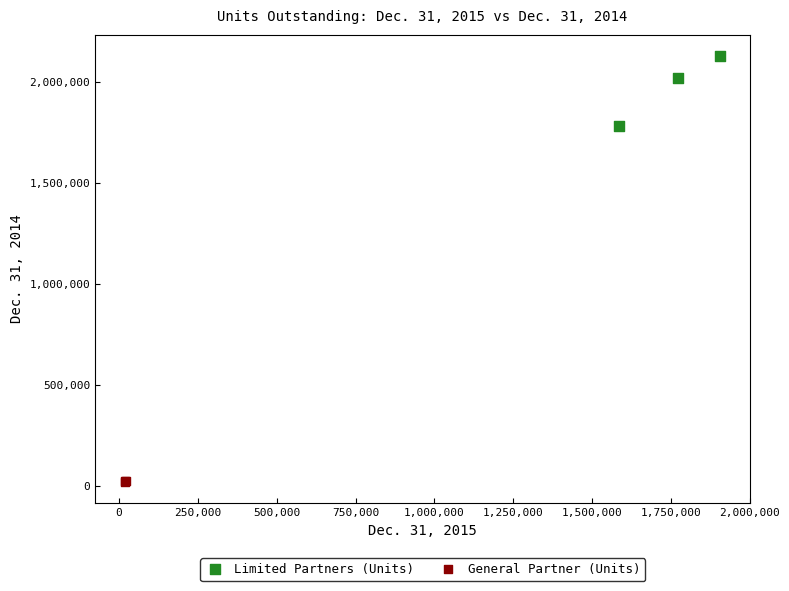

Which series reaches the minimum Y coordinate?

General Partner (Units)